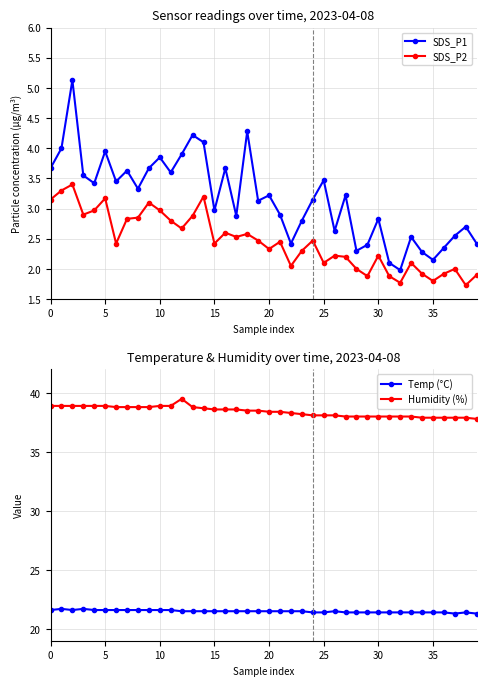

Which category has the lowest value across all series?

38